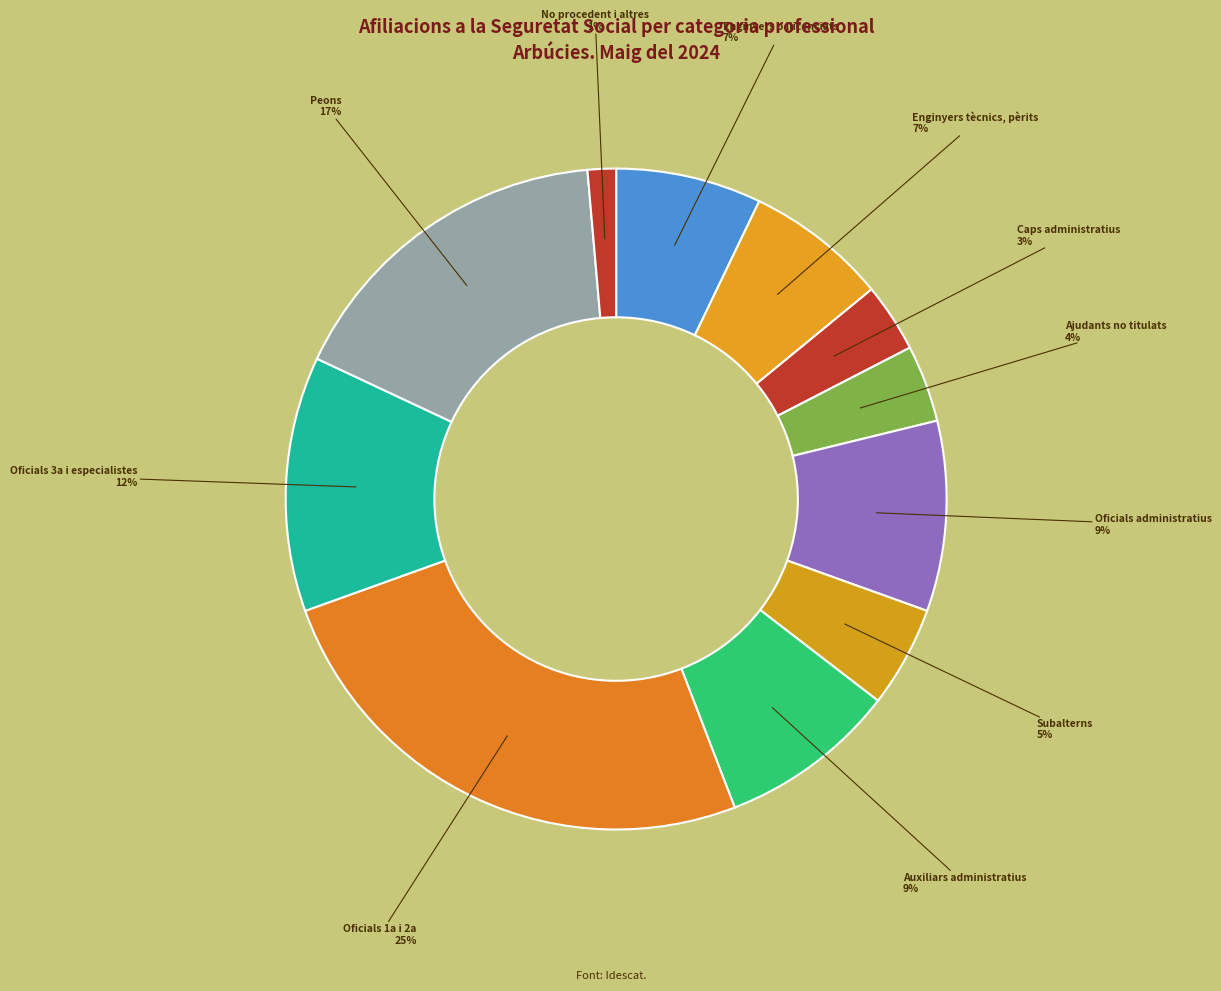

How many segments does this pie chart have?

11